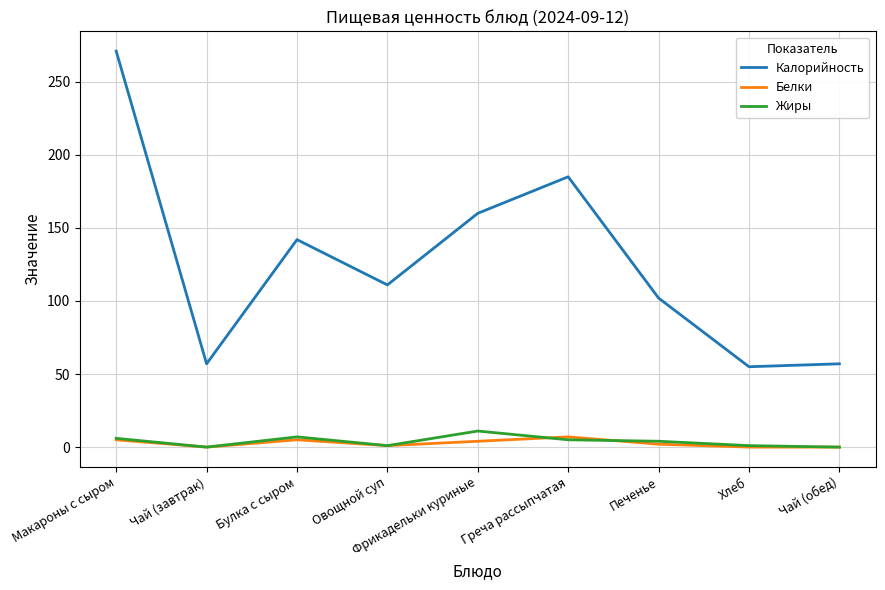

In Жиры, how many points are lower than both neighbors (excluding endpoints)?

2